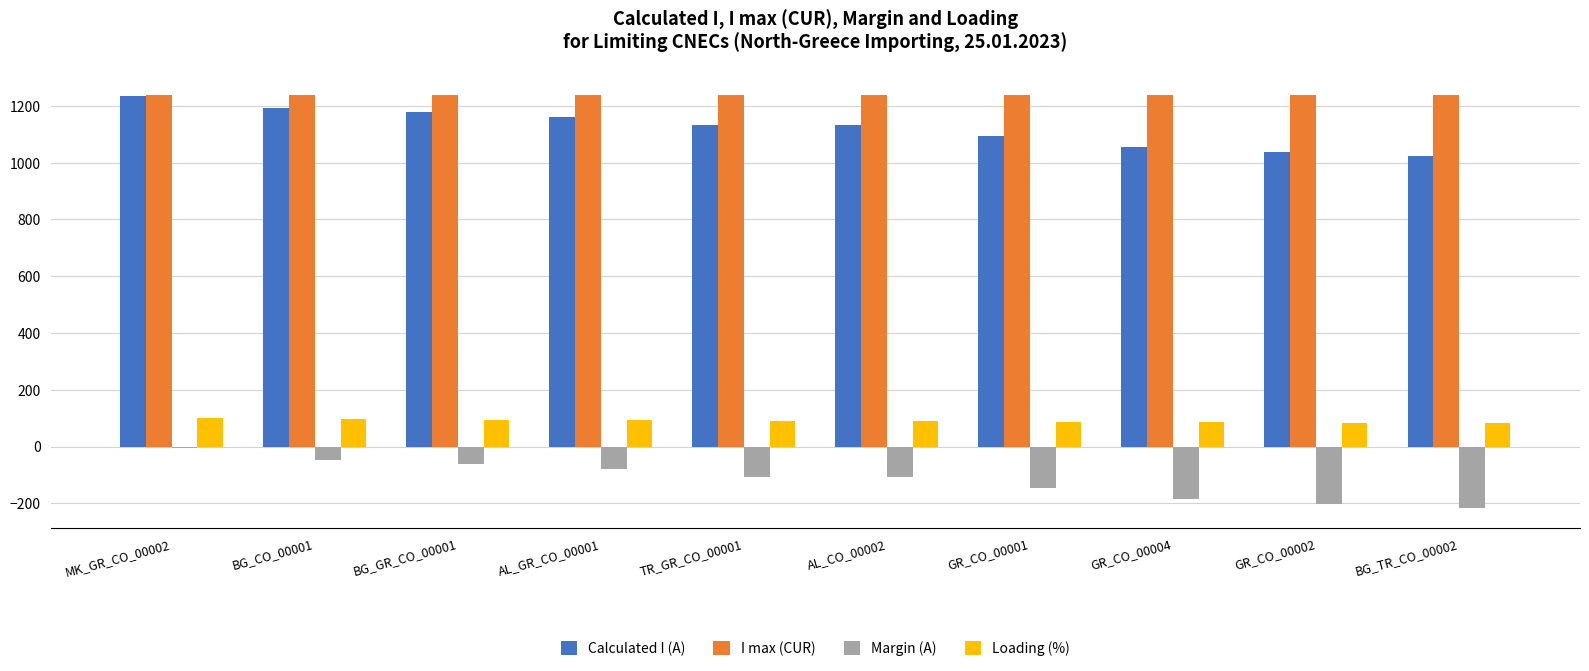

What is the greatest value displayed?

1240